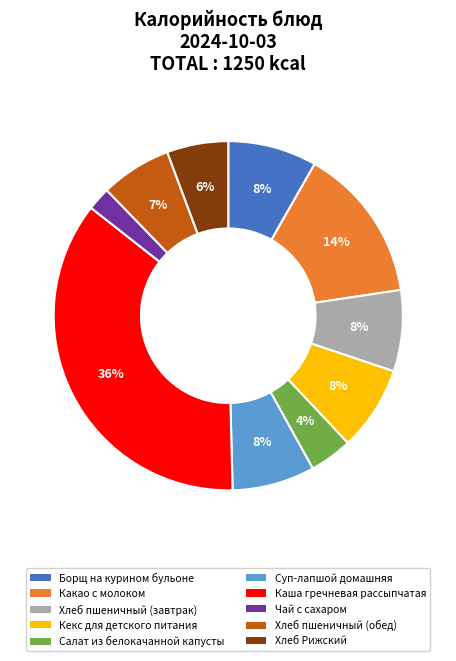

Which slice is the largest?

Каша гречневая рассыпчатая